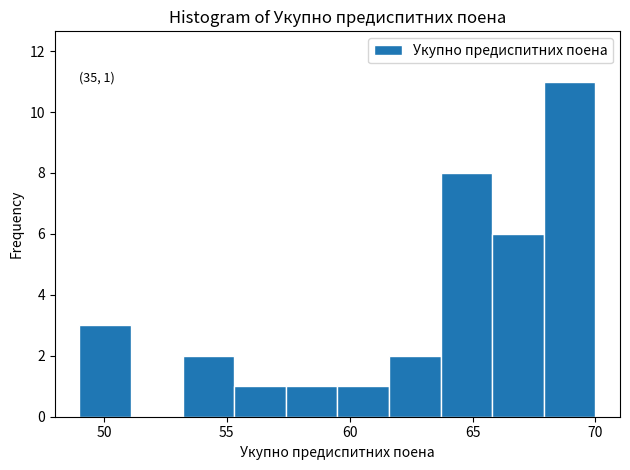

Which range on the x-axis has the tallest bar?

67.9 to 70.0